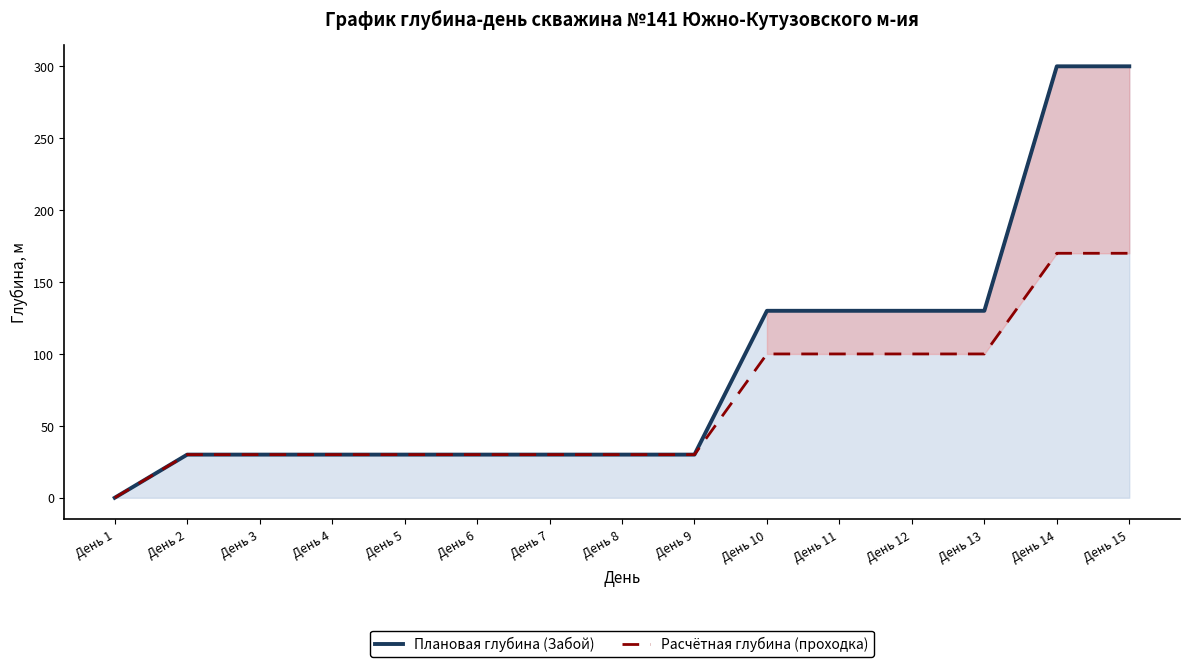

Which has a higher value, День 6 or День 5?

День 6